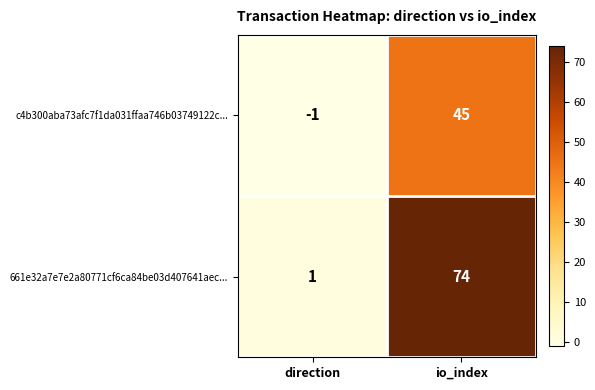

The value of c4b300aba73afc7f1da031ffaa746b03749122c... at io_index is 45. True or false?

True